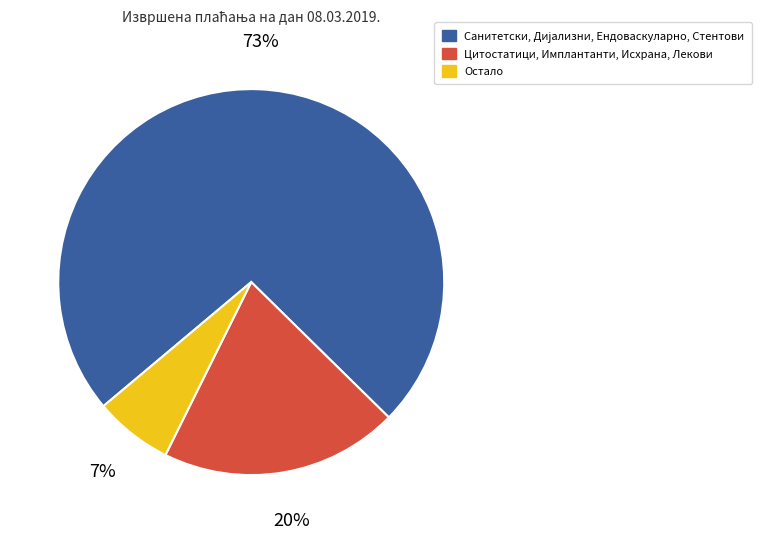

To the nearest percent, what is the average slice percentage?

33%